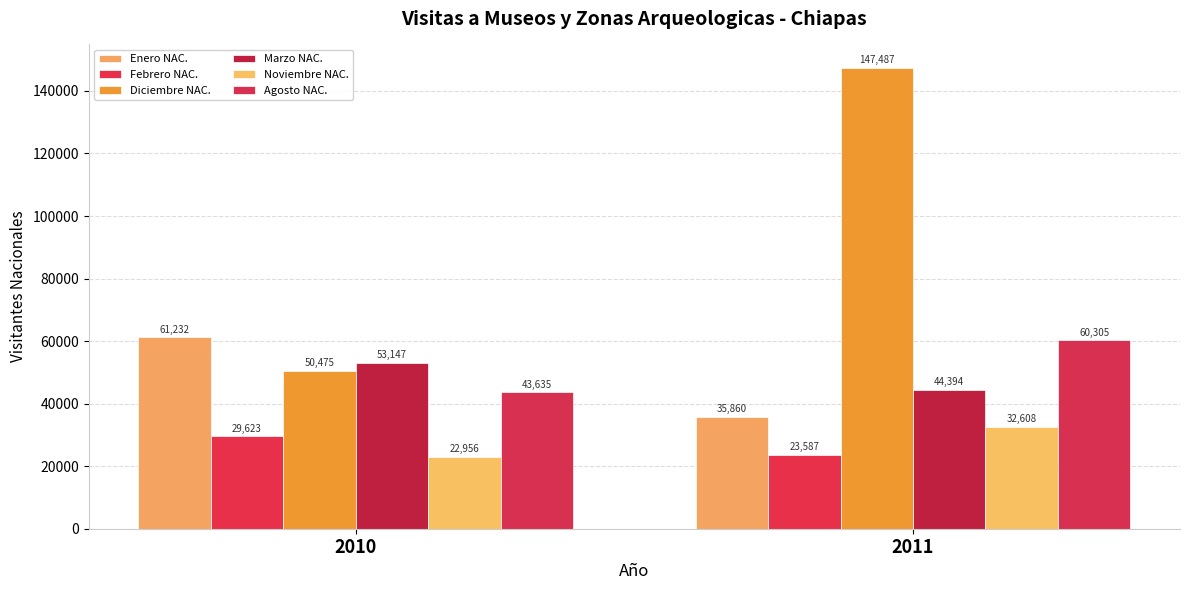

True or false: Marzo NAC. has a value of 53147 at 2010.

True